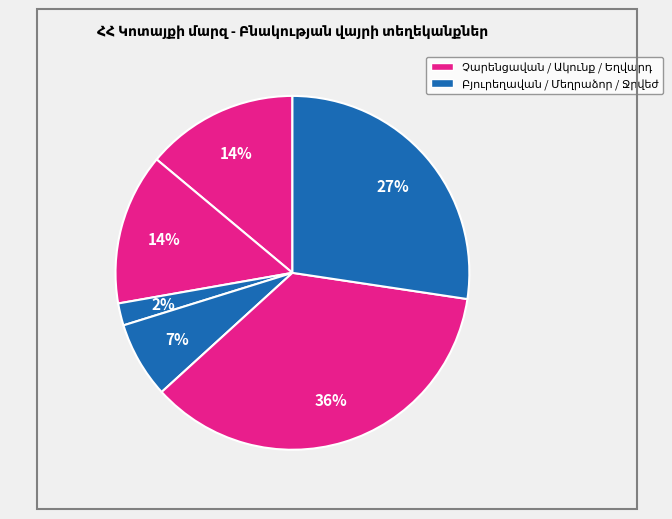

Does Ջրվեժ represent more than half of the total?

No